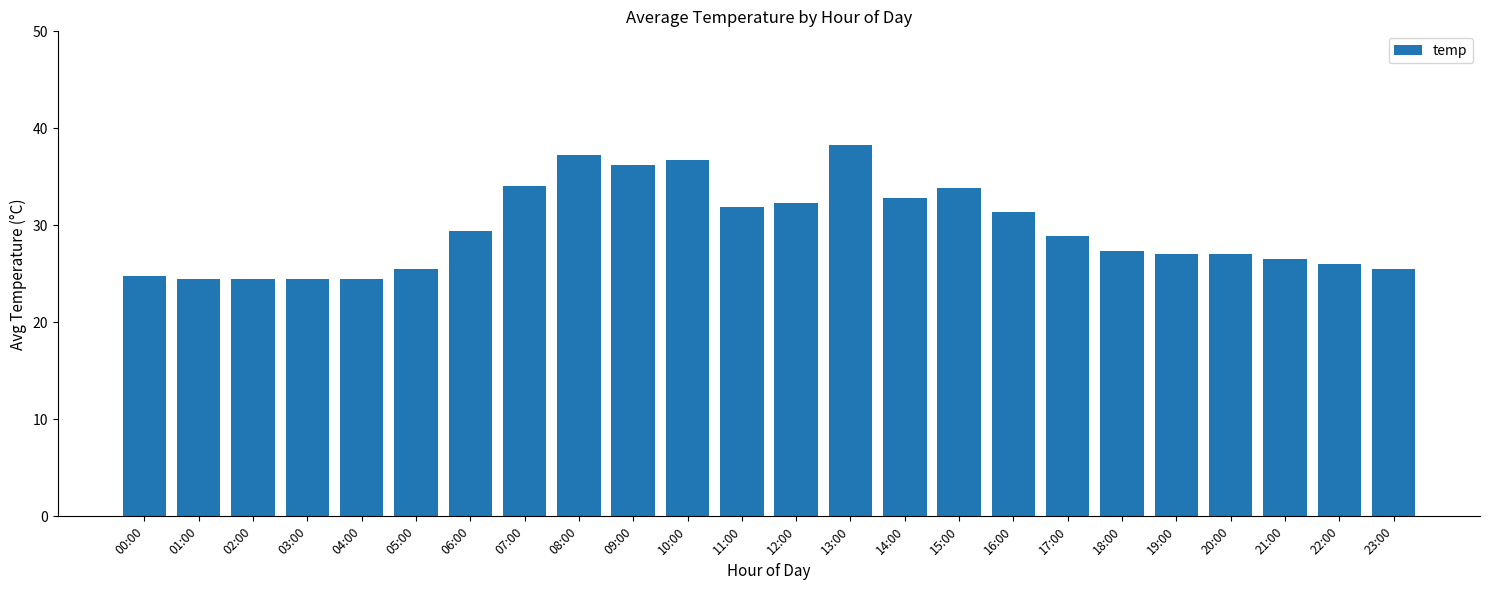

What is the minimum value shown in the chart?

24.5